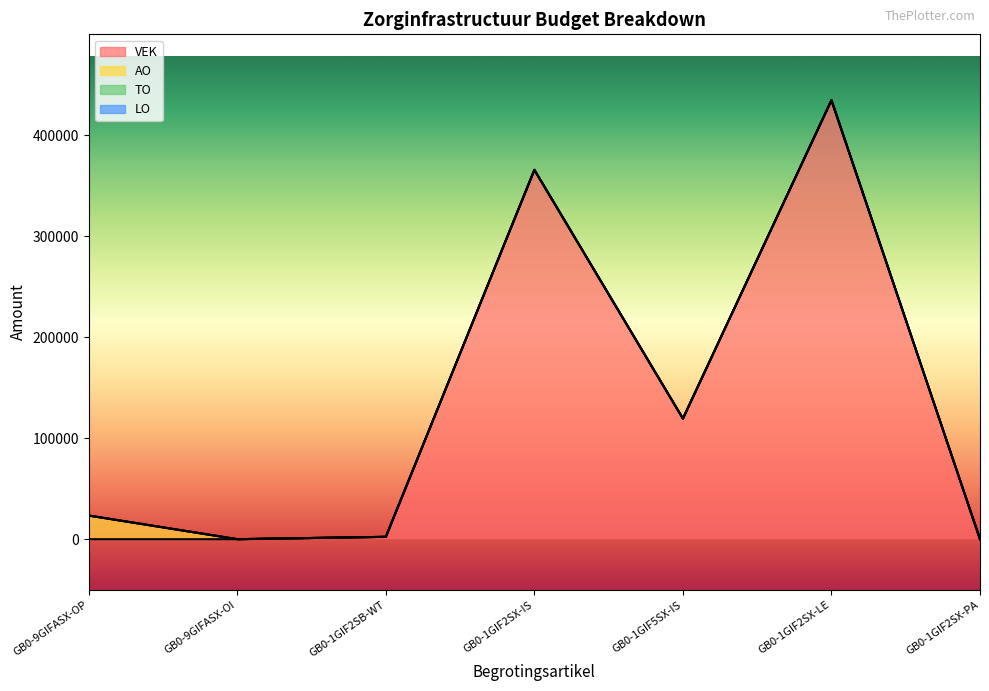

At which label is TO closest to 0?

GB0-9GIFASX-OP